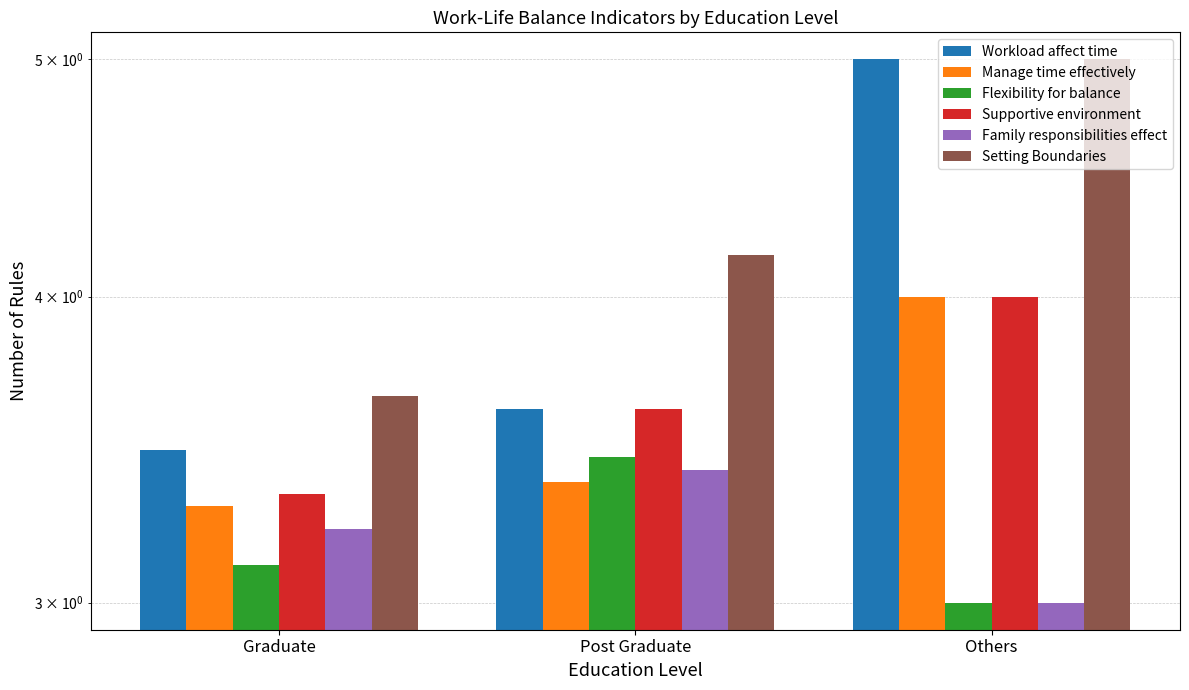

How many distinct data groups are displayed?

6